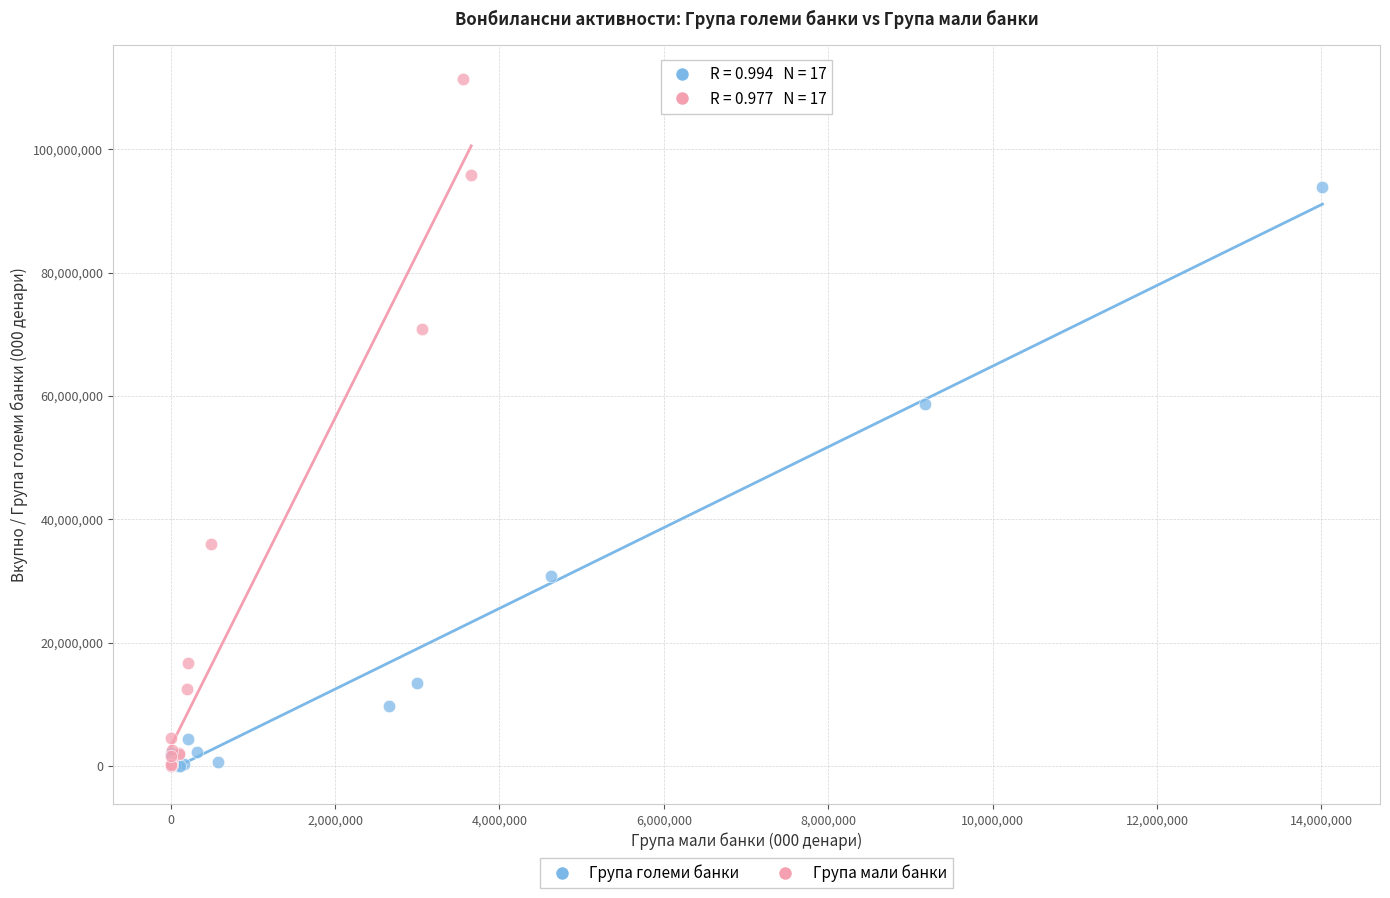

Which series has the widest spread of Y values?

Група мали банки